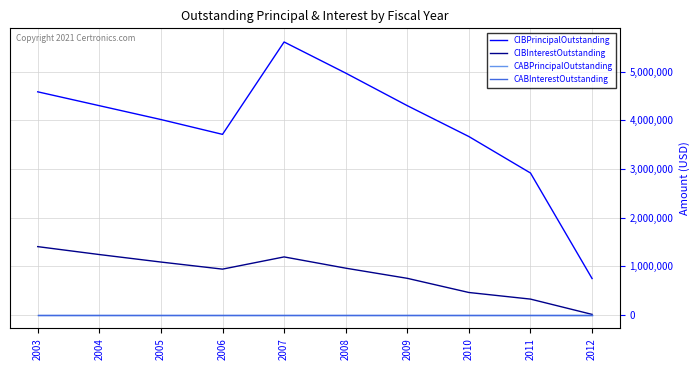

Does the chart have visible grid lines?

Yes